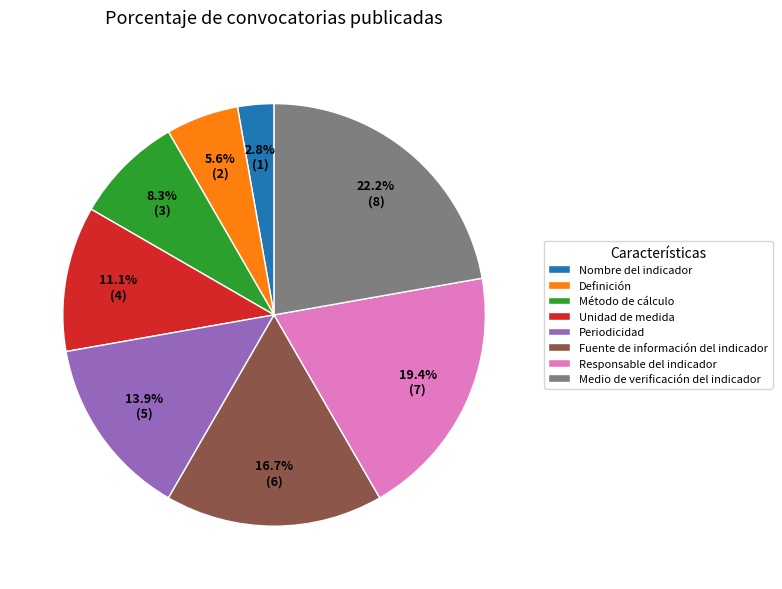

What percentage is the Definición slice, to the nearest percent?

6%